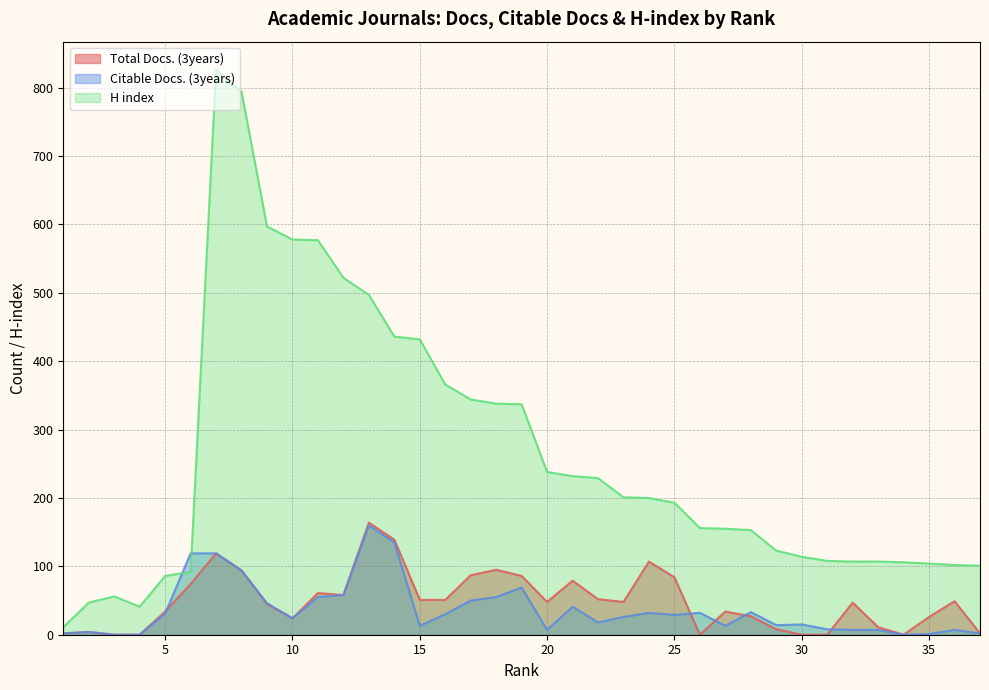

How many data points in Total Docs. (3years) are less than 48?

18